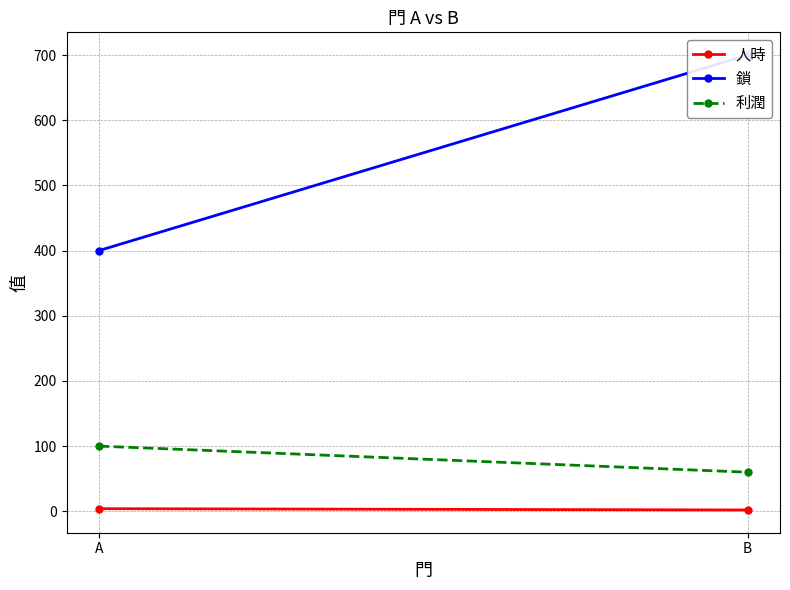

Which series changed the most between A and B?

鎖